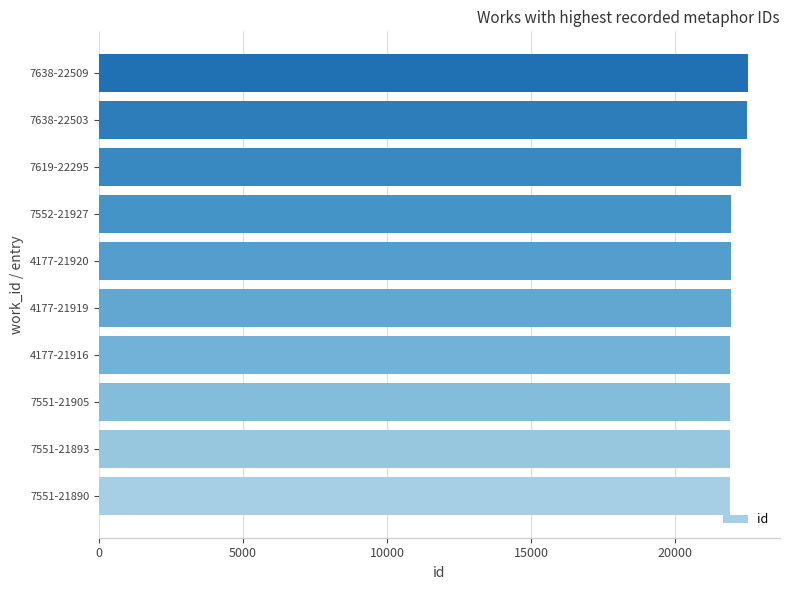

What is the minimum value shown in the chart?

21890